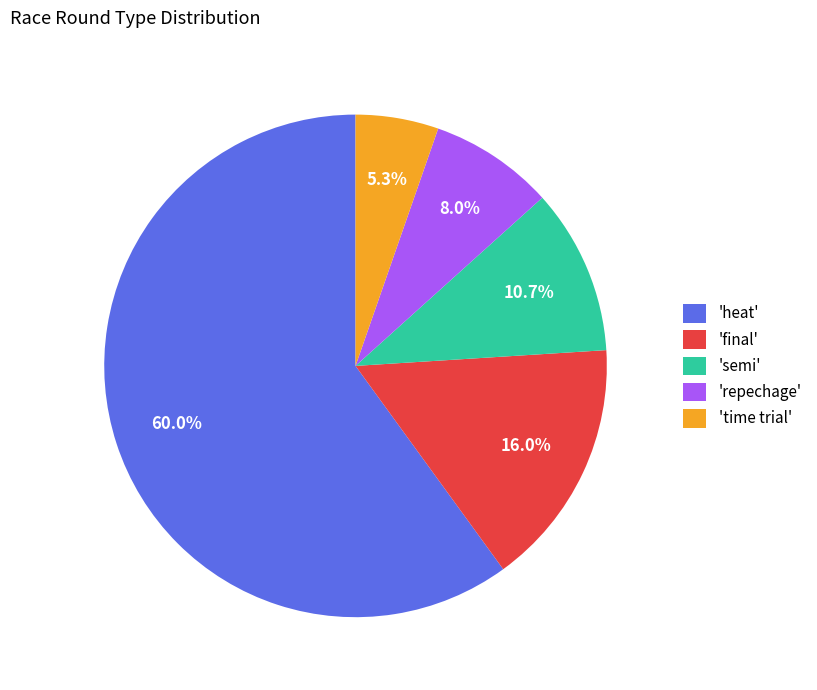

Rank the categories by value from lowest to highest.

'time trial', 'repechage', 'semi', 'final', 'heat'